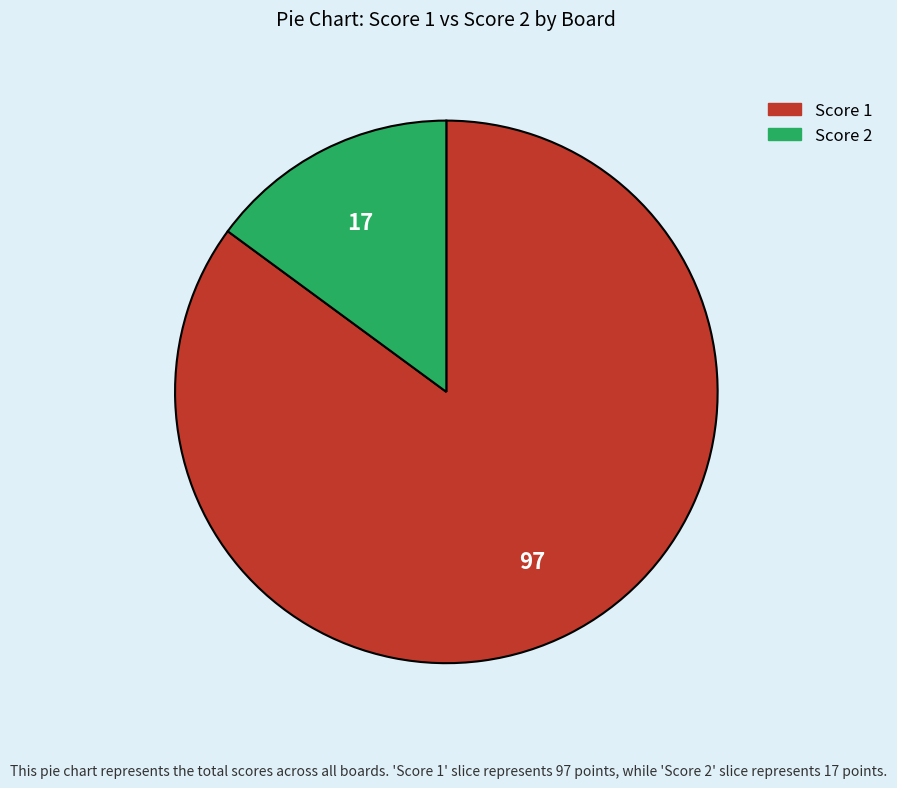

Combined, do Score 2 and Score 1 account for over 50%?

Yes